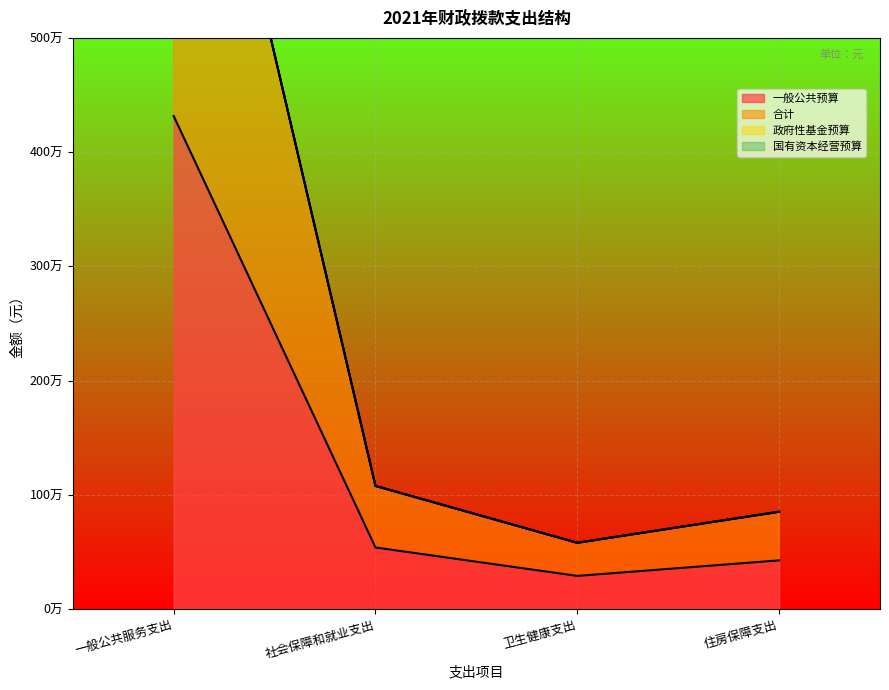

List the series in order of their overall mean, highest first.

合计, 一般公共预算